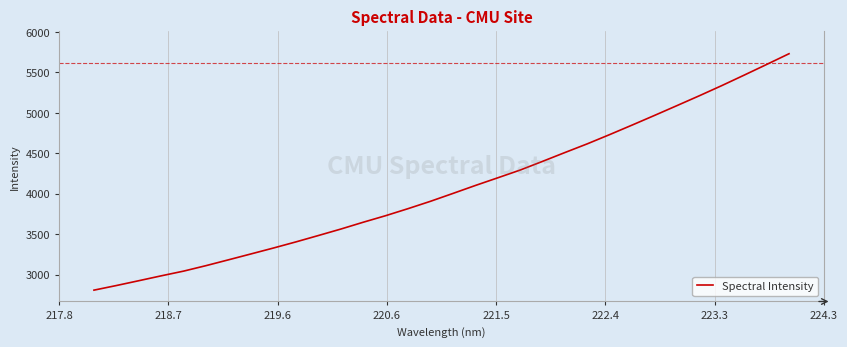

What is the difference between the maximum and minimum values?

2923.1